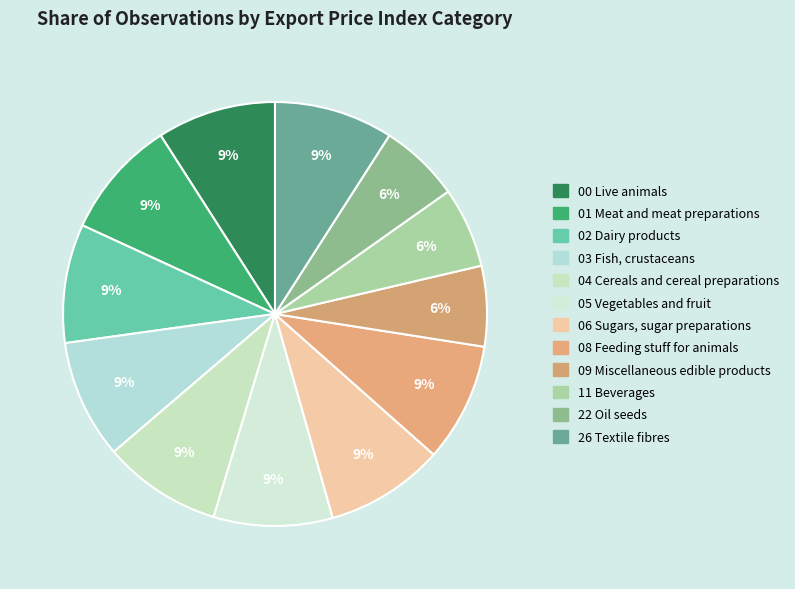

To the nearest percent, what is the combined percentage of 01 Meat and meat preparations and 04 Cereals and cereal preparations?

18%